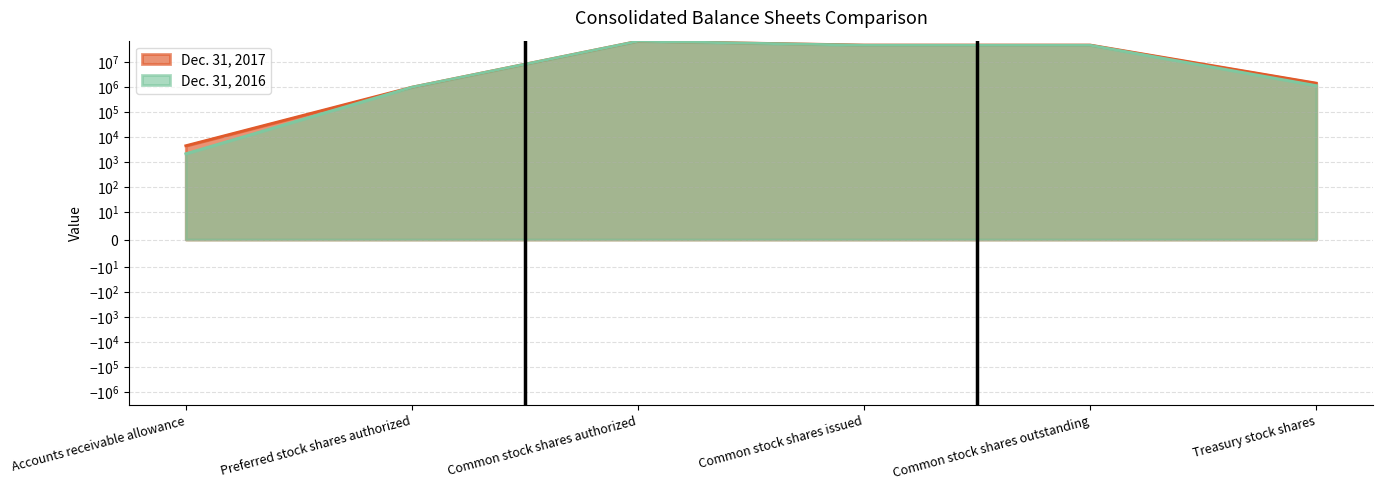

True or false: Dec. 31, 2016 and Dec. 31, 2017 intersect in this chart.

False